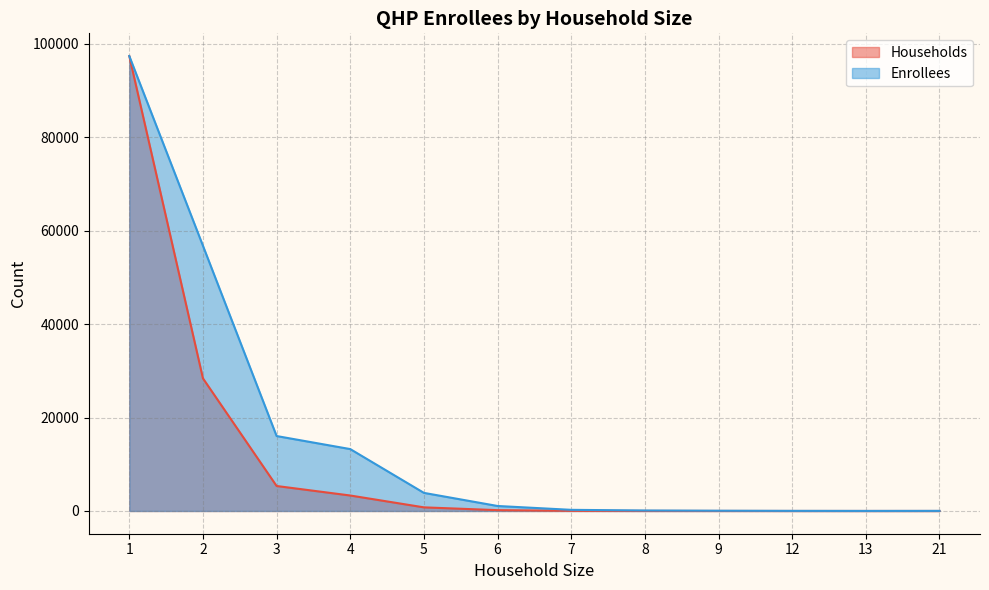

Reading left to right, transcribe all the data shown in this chart.

Households: 97371	28384	5347	3312	775	178	35	13	6	2	1	1
Enrollees: 97371	56768	16041	13248	3875	1068	245	104	54	24	13	21